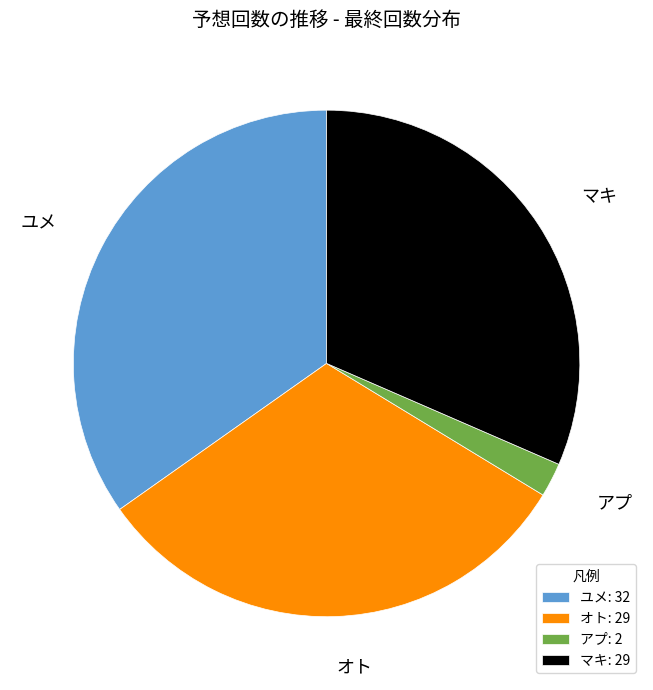

True or false: マキ accounts for 32% of the total.

True